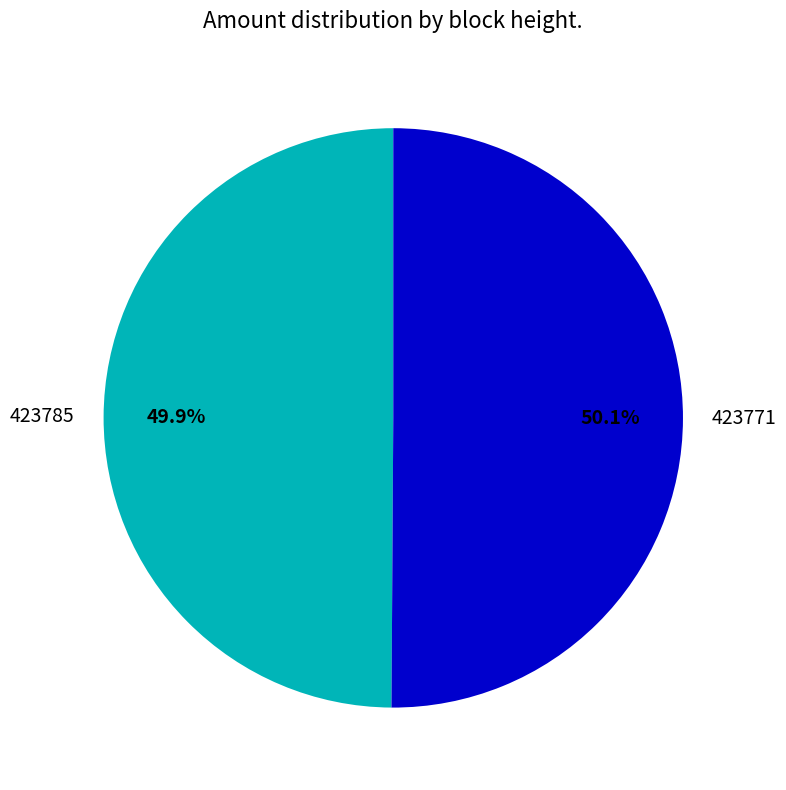

To the nearest percent, what percentage of the pie is 423785?

50%